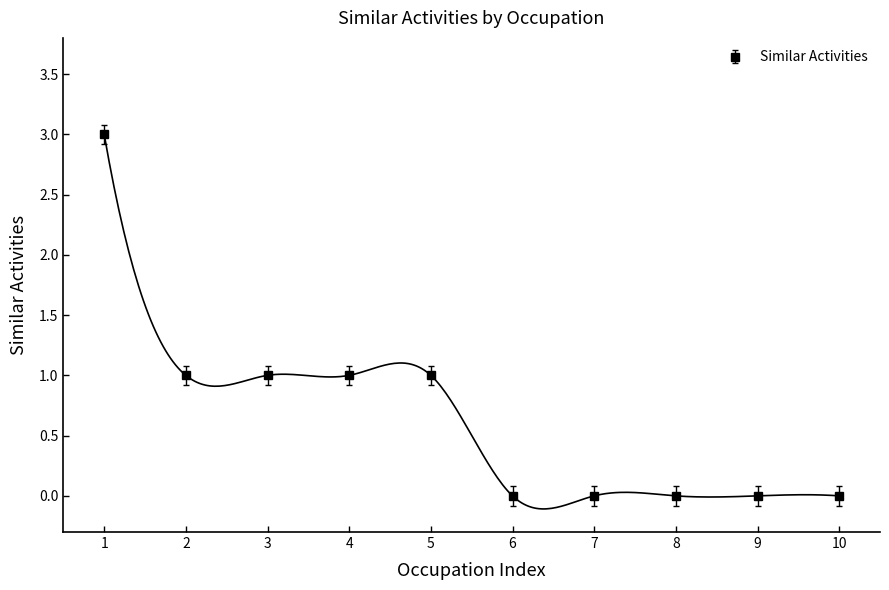

How many values are below 1?

5